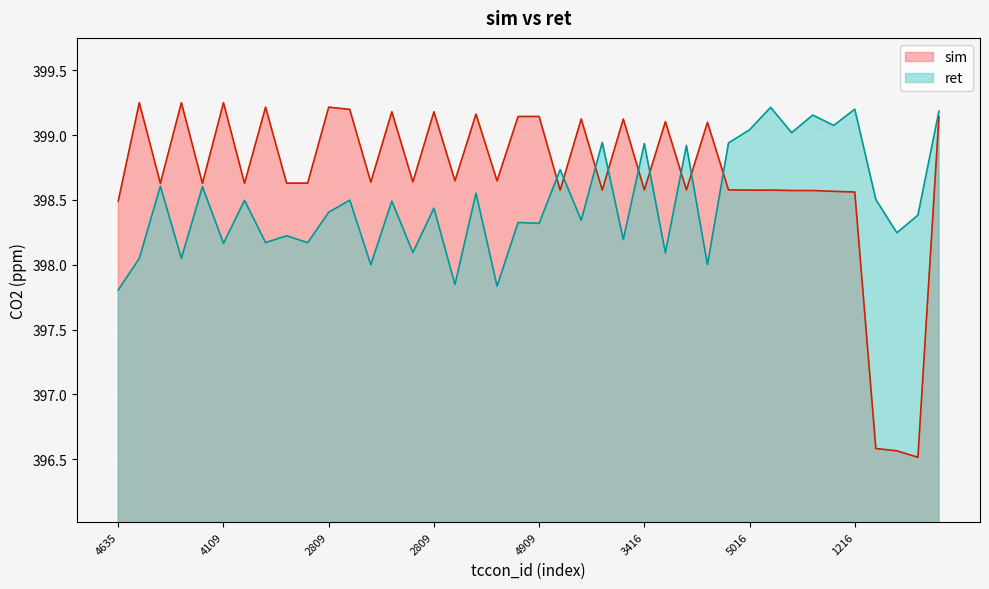

List the series in order of their overall mean, highest first.

sim, ret